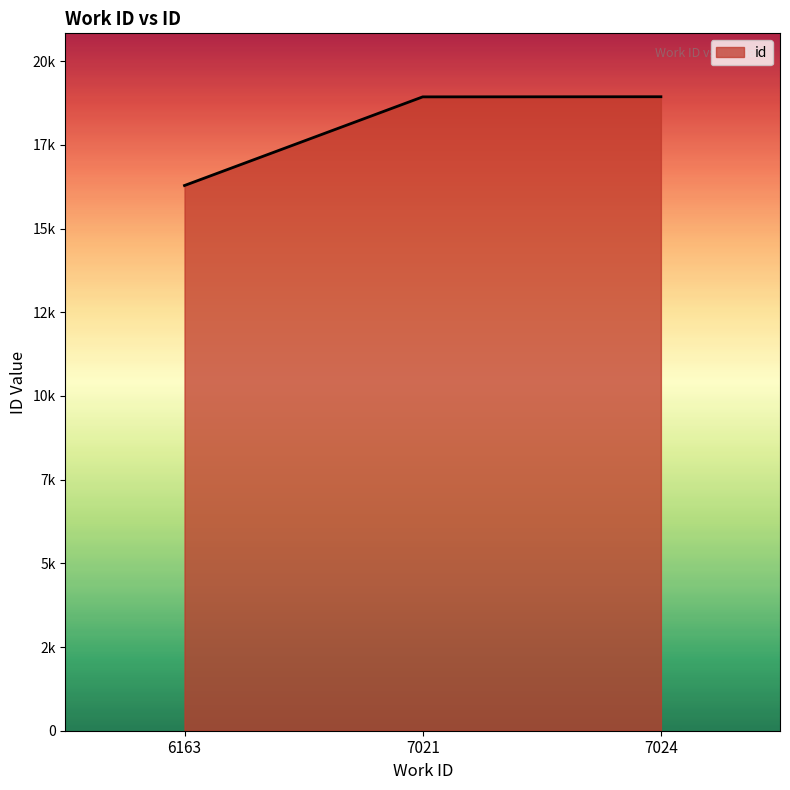

What is the smallest value displayed?

16287